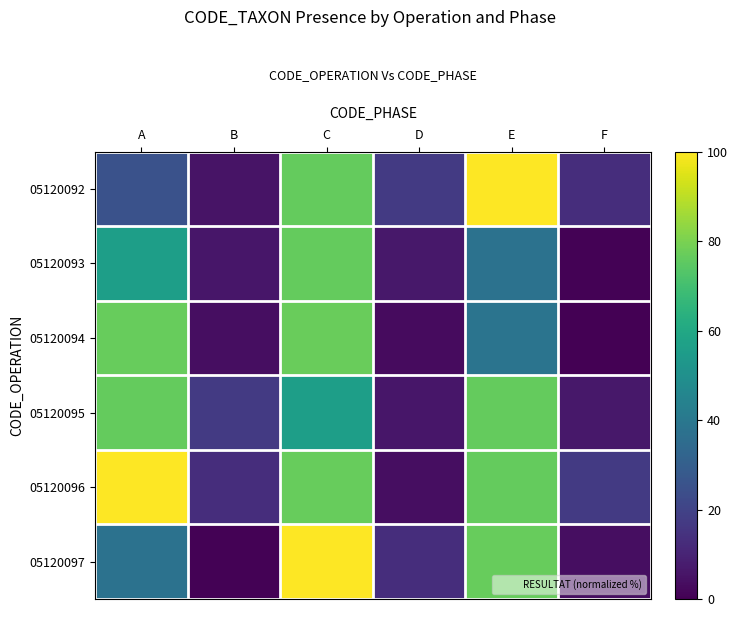

What is the greatest value displayed?

100.0